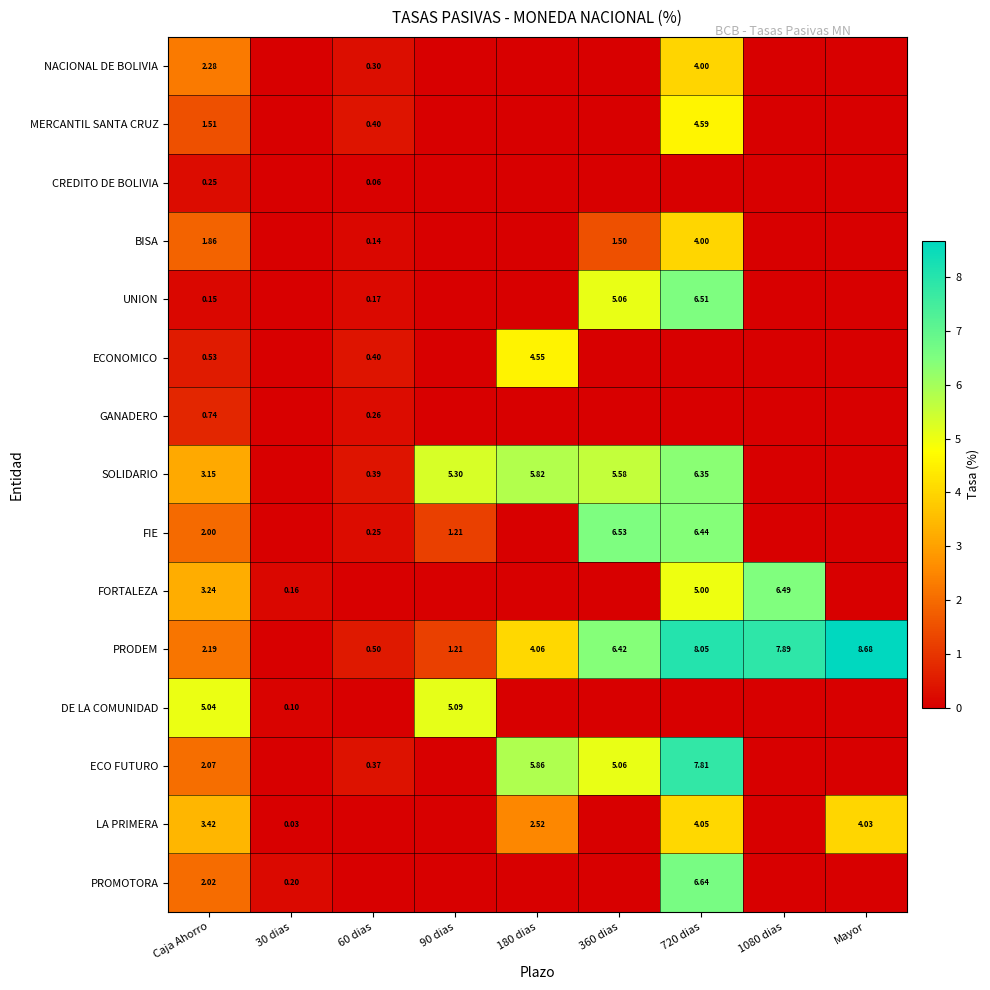

Is the value of LA PRIMERA at 30 dias greater than the value of PRODEM at 1080 dias?

No